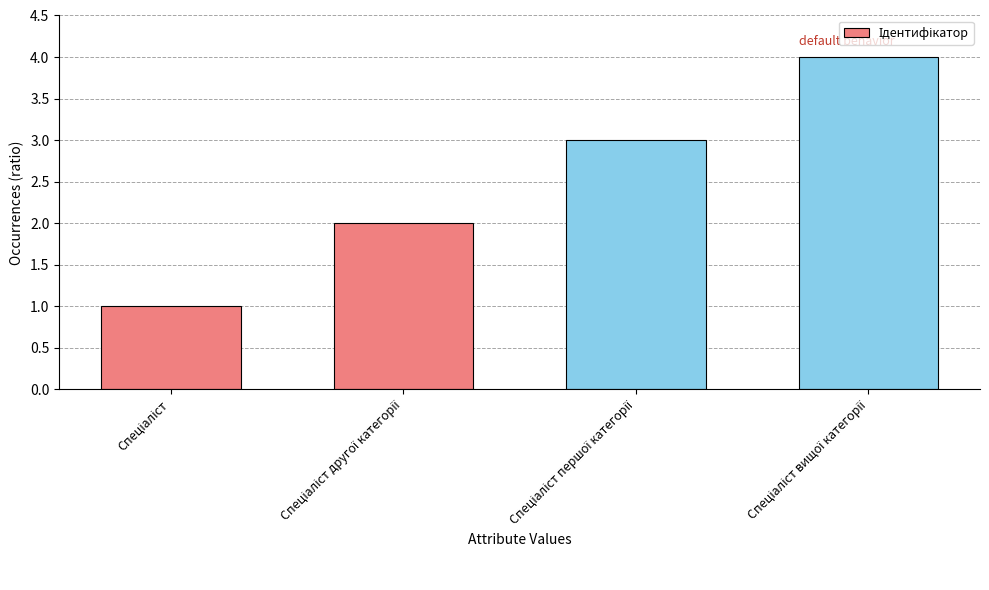

How many values are between 2 and 4?

3